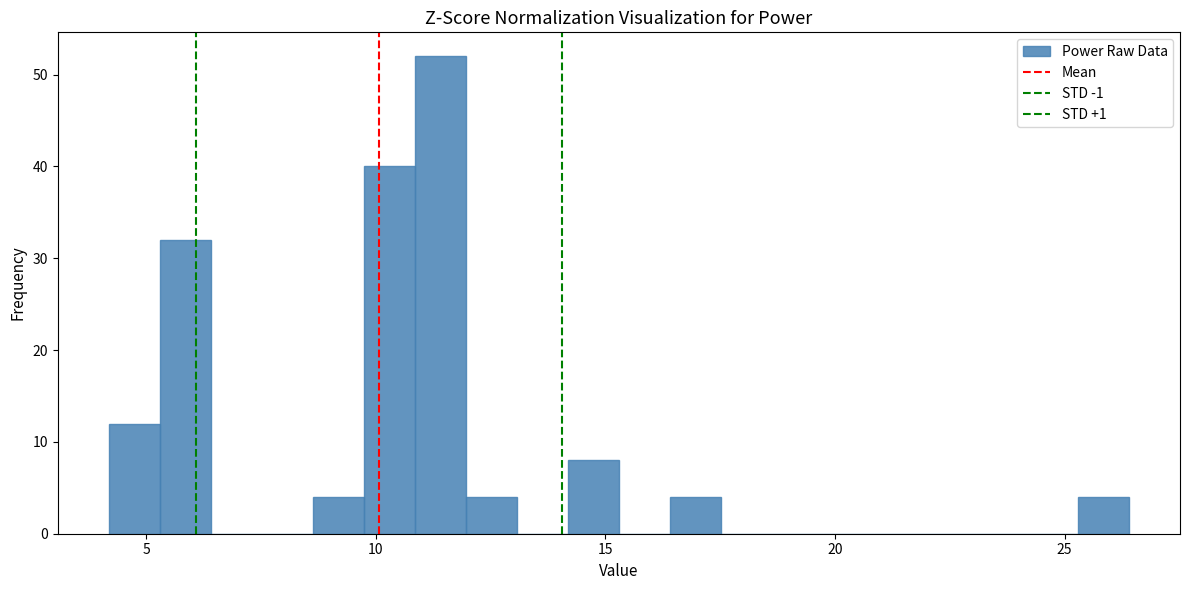

Read against the x-axis, roughly where is the centre of the tallest bar?

11.5